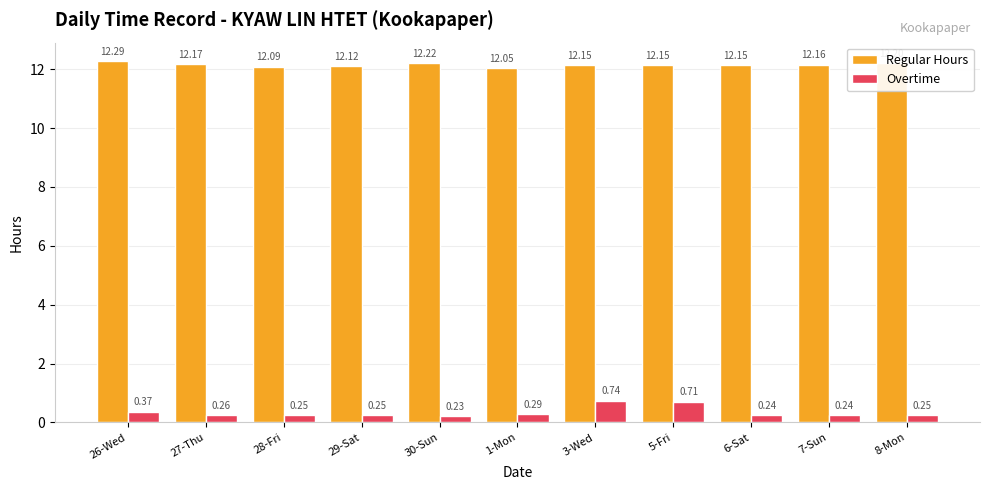

Rank the series by their maximum value, from highest to lowest.

Regular Hours, Overtime